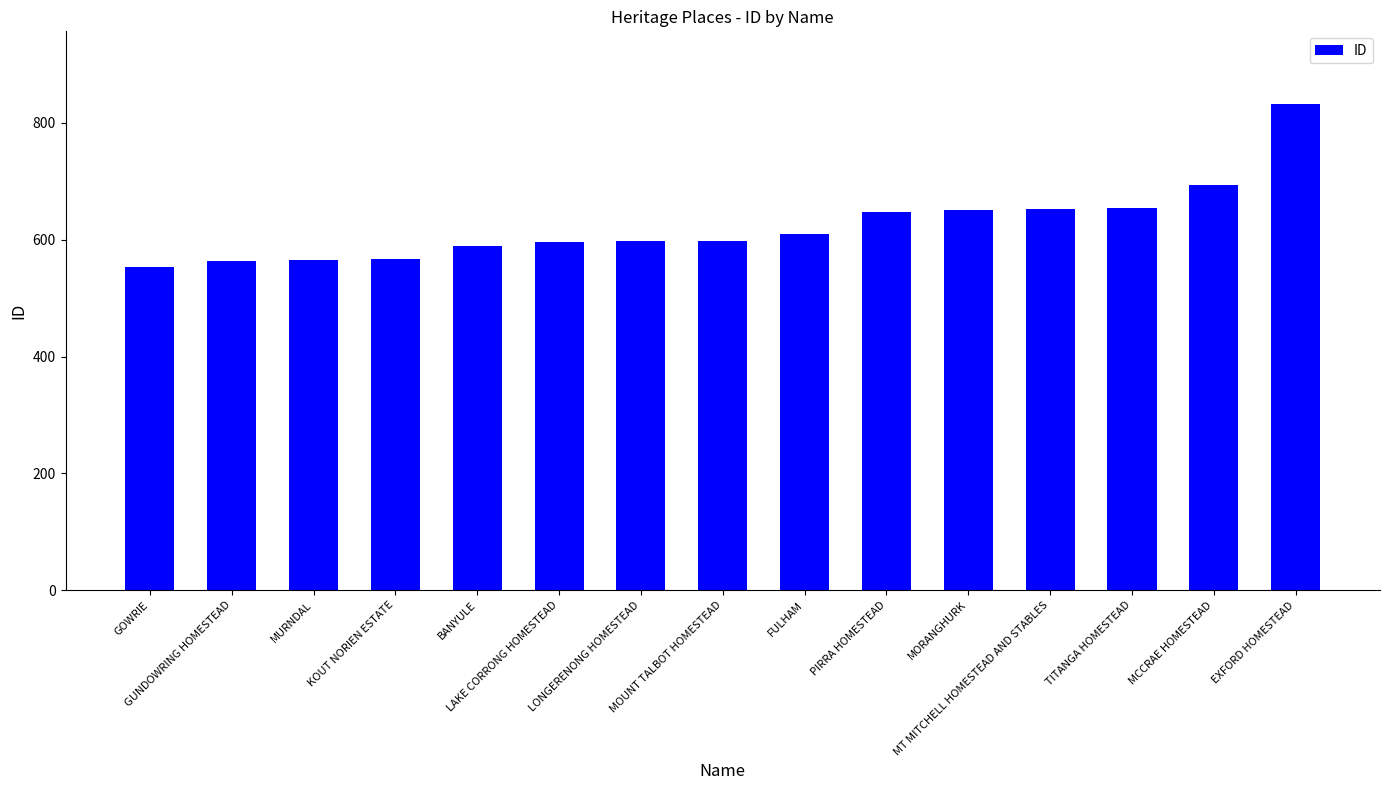

What is the average value?

625